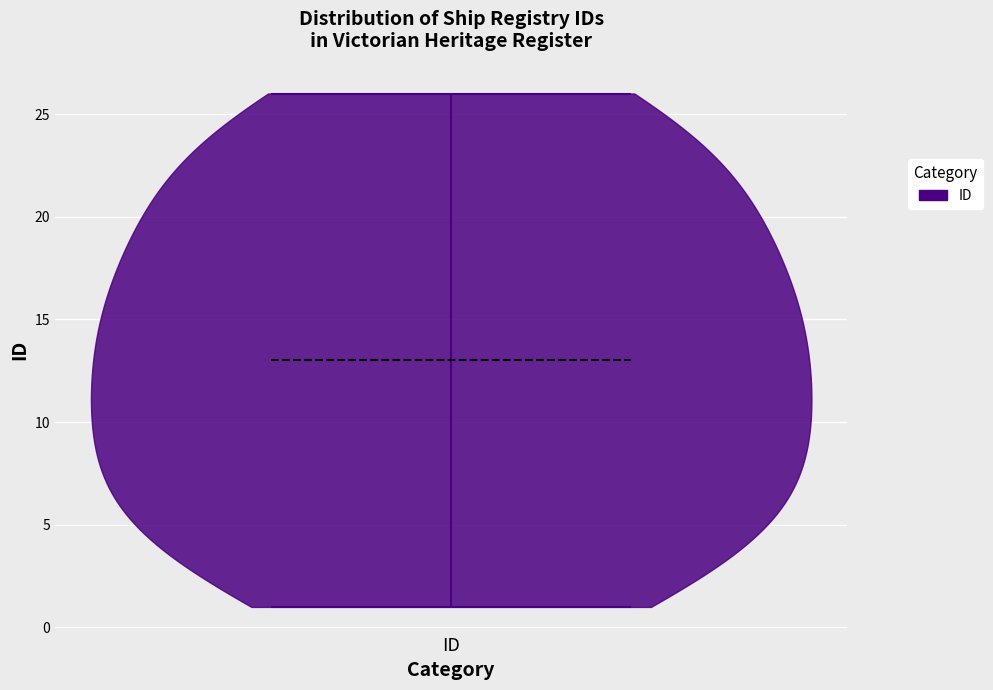

Read this violin plot against the y-axis: where its median line is, and the lowest and highest points the violin reaches. The values are not printed on the chart, so give them approximately, as read against the axis.

median line 13, lowest point 1, highest point 26